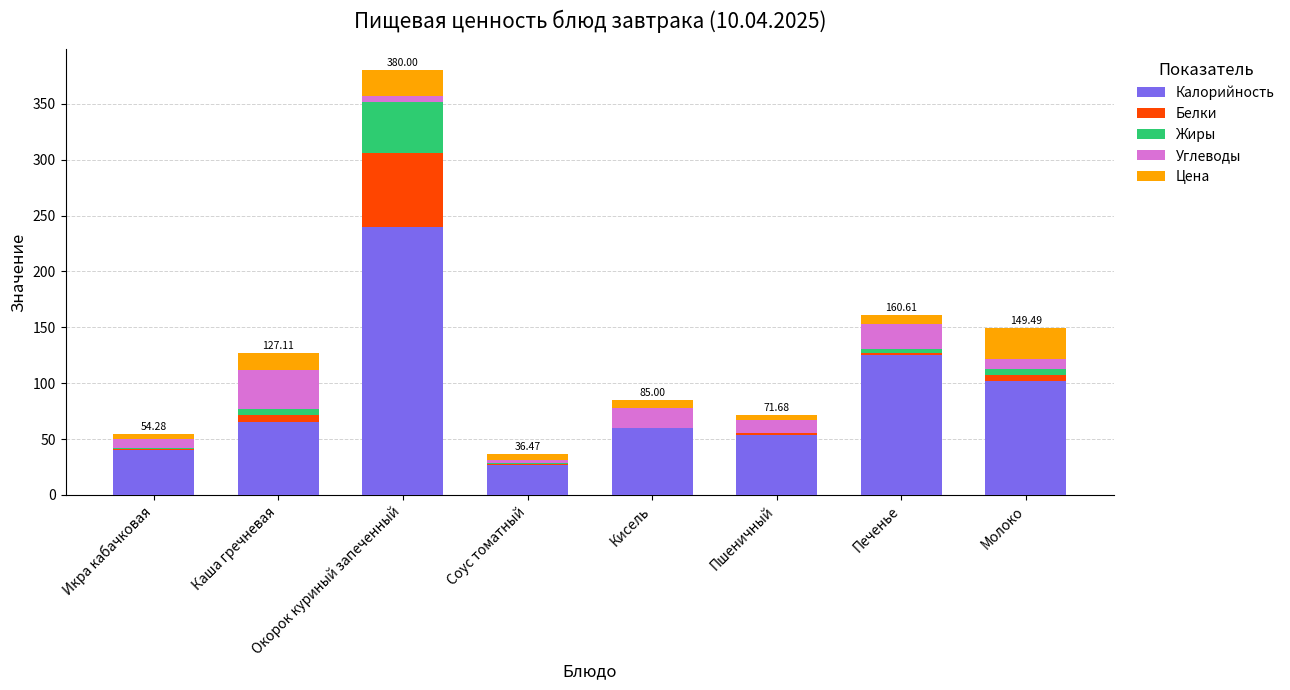

At which category is the sum across all series the highest?

Окорок куриный запеченный